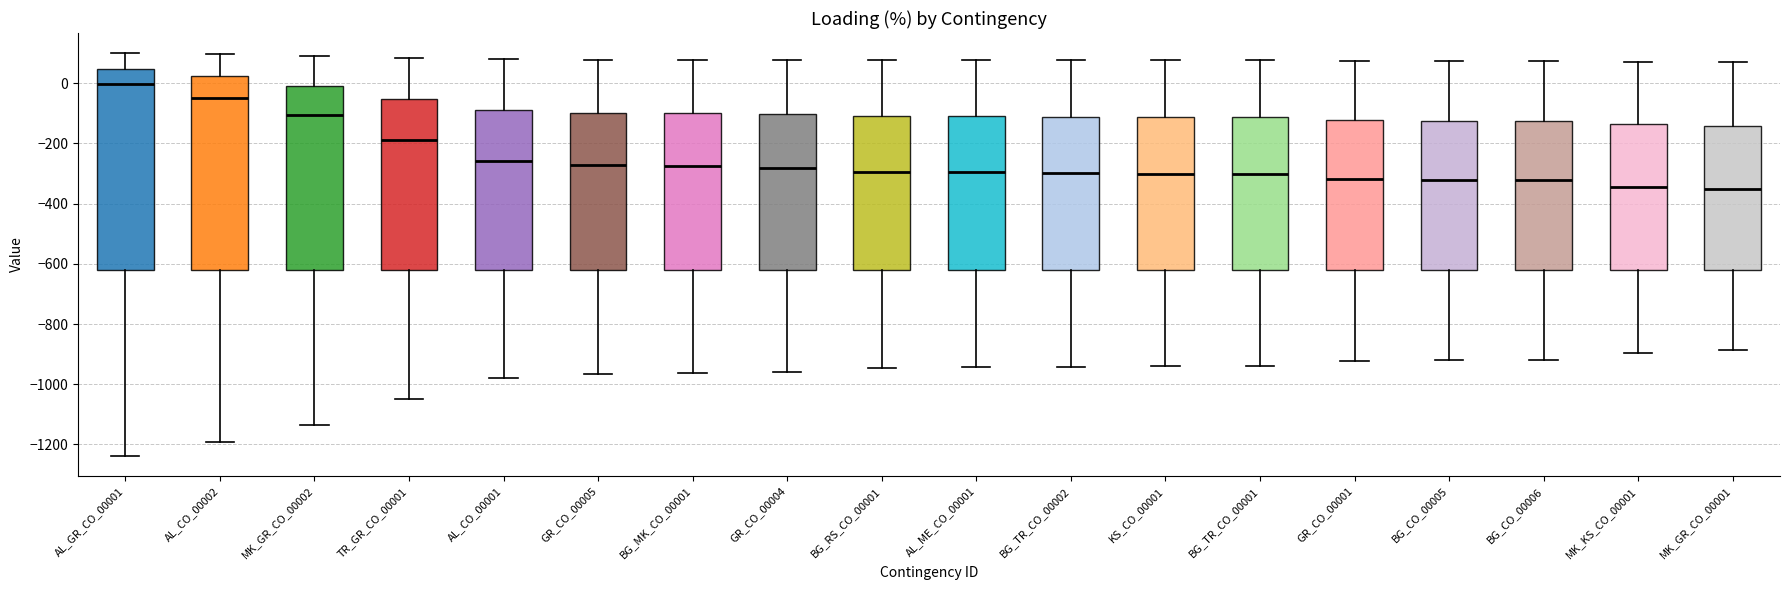

Which box has the highest median line?

AL_GR_CO_00001